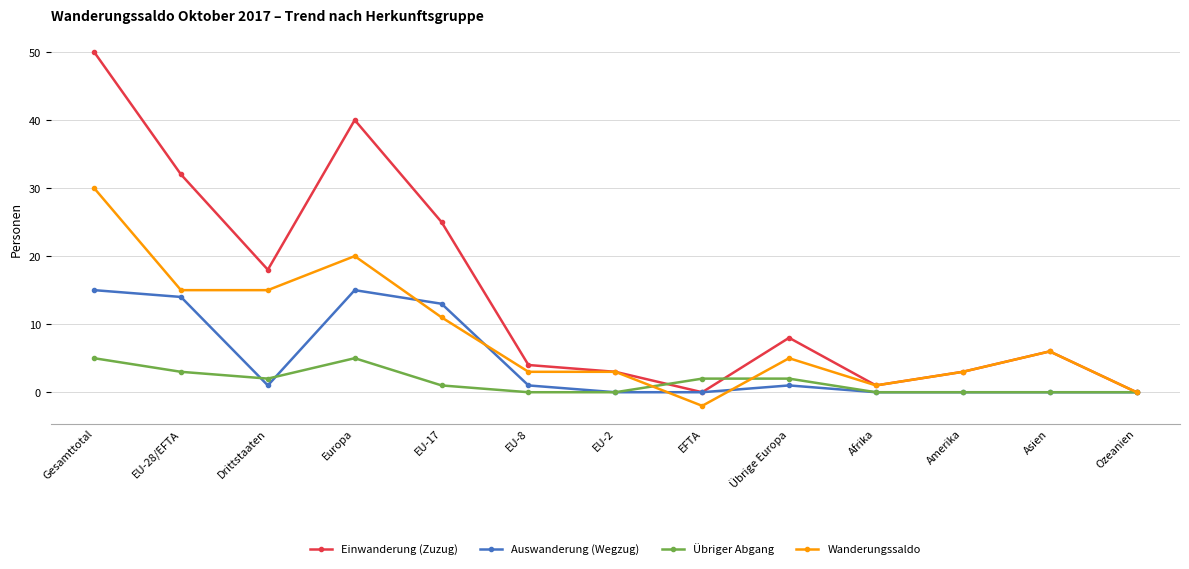

Which series has the widest spread of values?

Einwanderung (Zuzug)